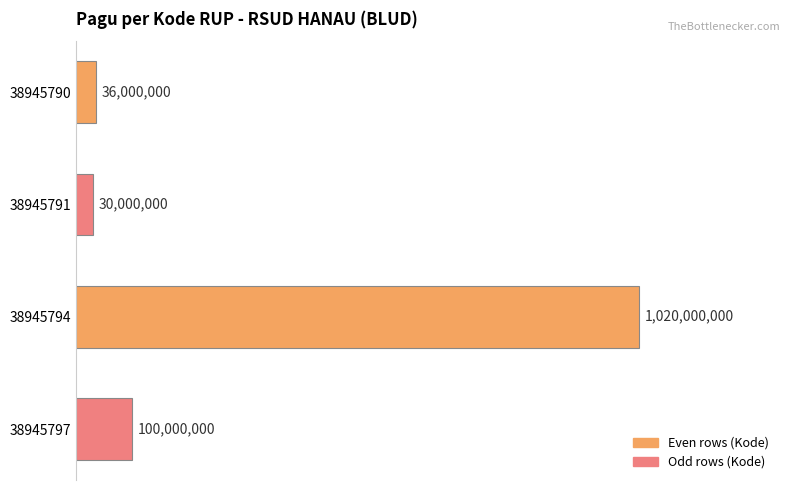

Are the bars horizontal?

Yes